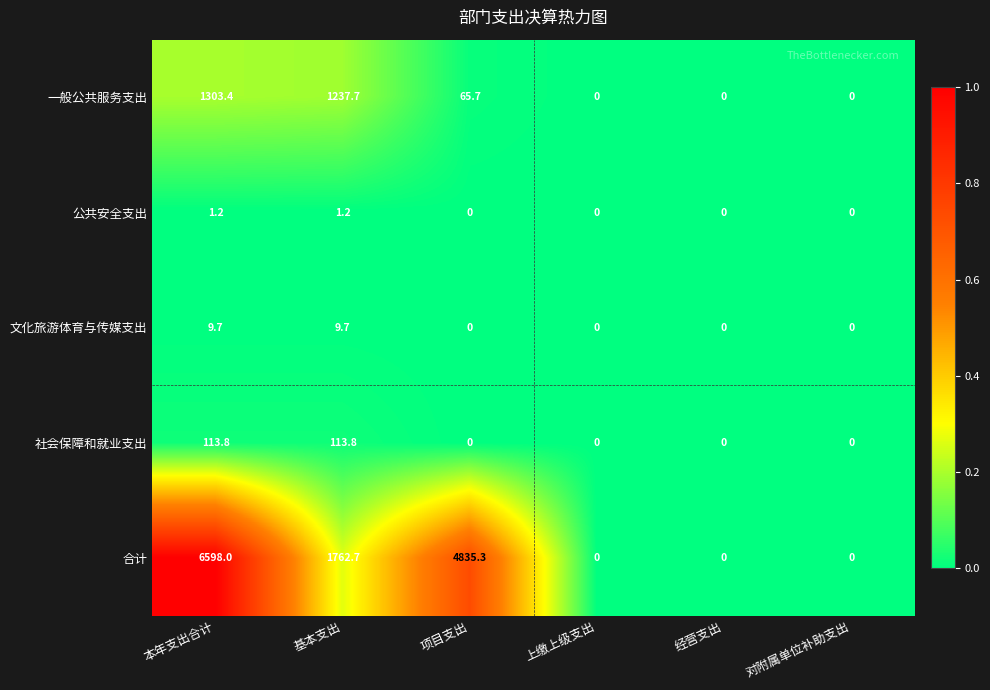

What is the total value across all series at 项目支出?

4901.0